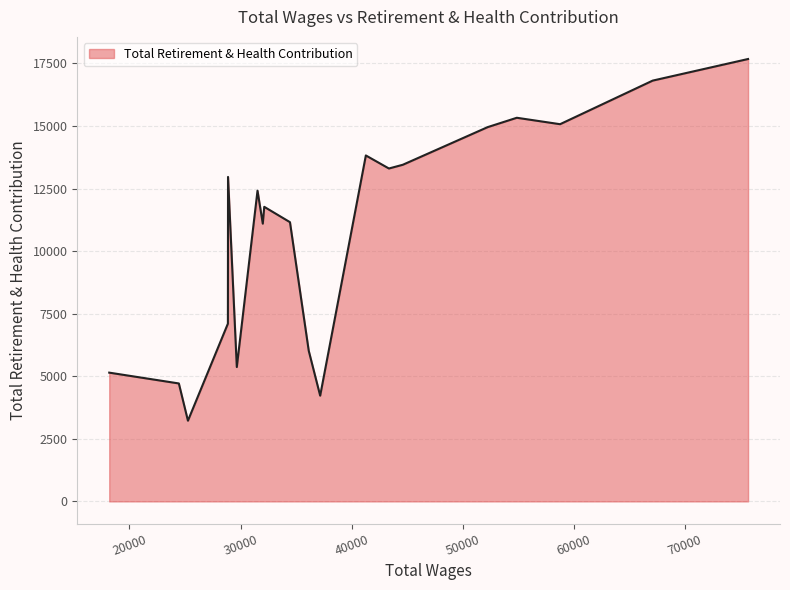

What is the greatest value displayed?

17679